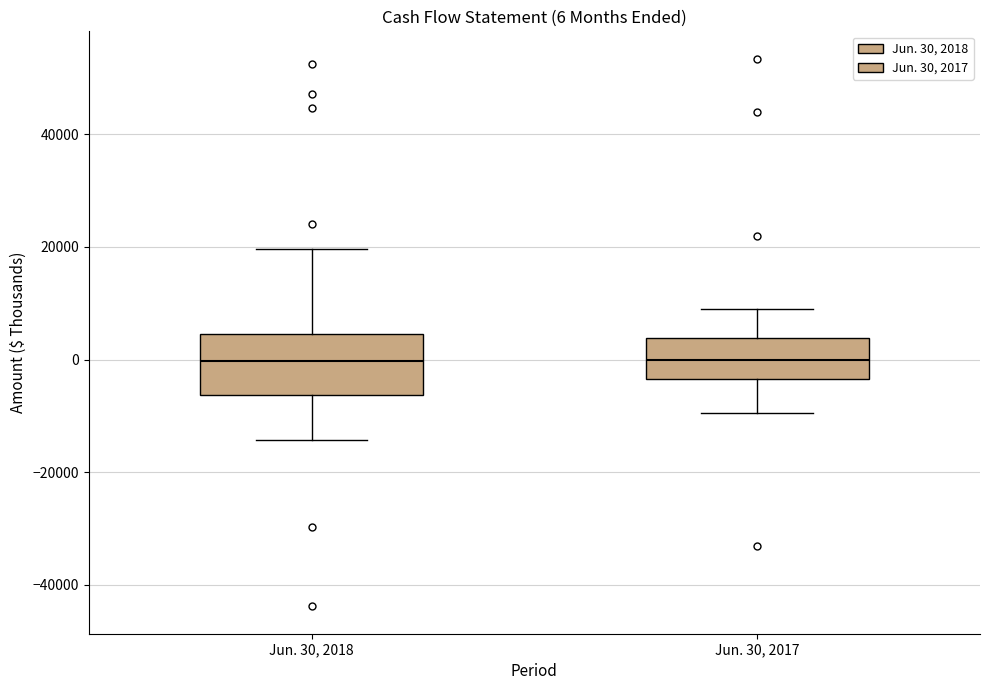

Which box is the tallest, from its lower edge to its upper edge?

Jun. 30, 2018